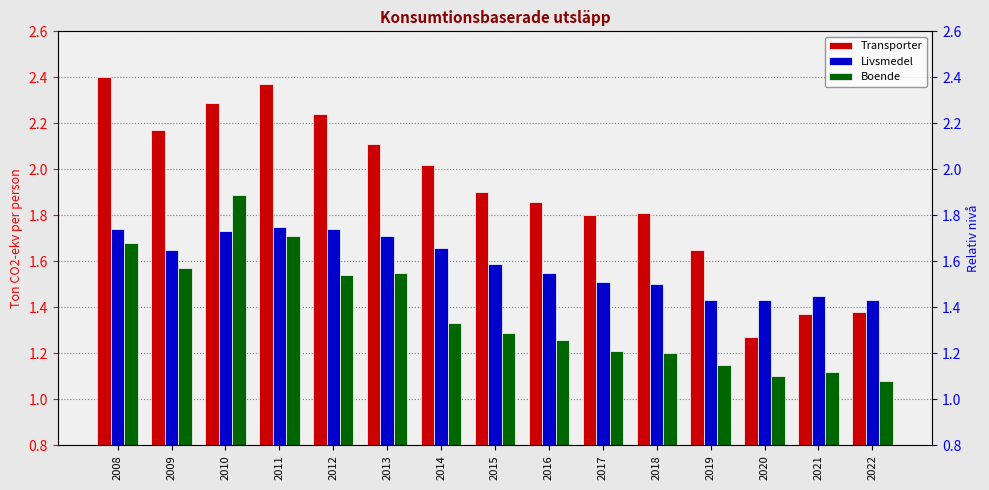

Is the value of Livsmedel at 2017 greater than the value of Boende at 2014?

Yes